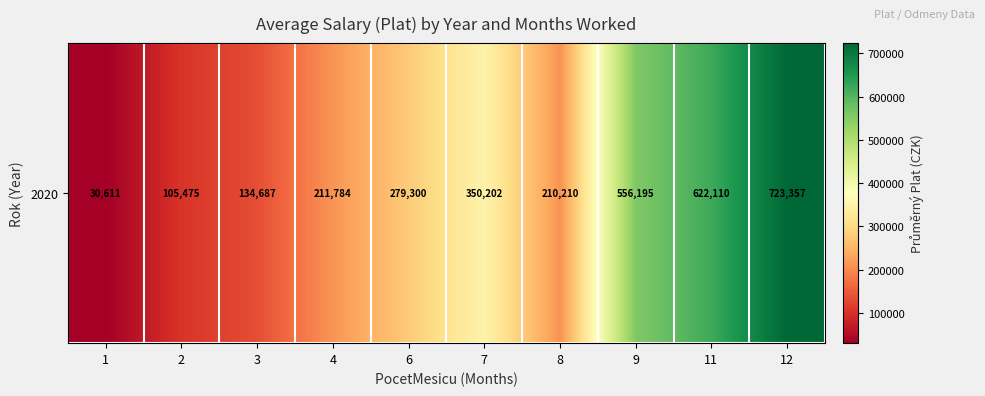

What is the difference between the maximum and minimum values?

692746.2